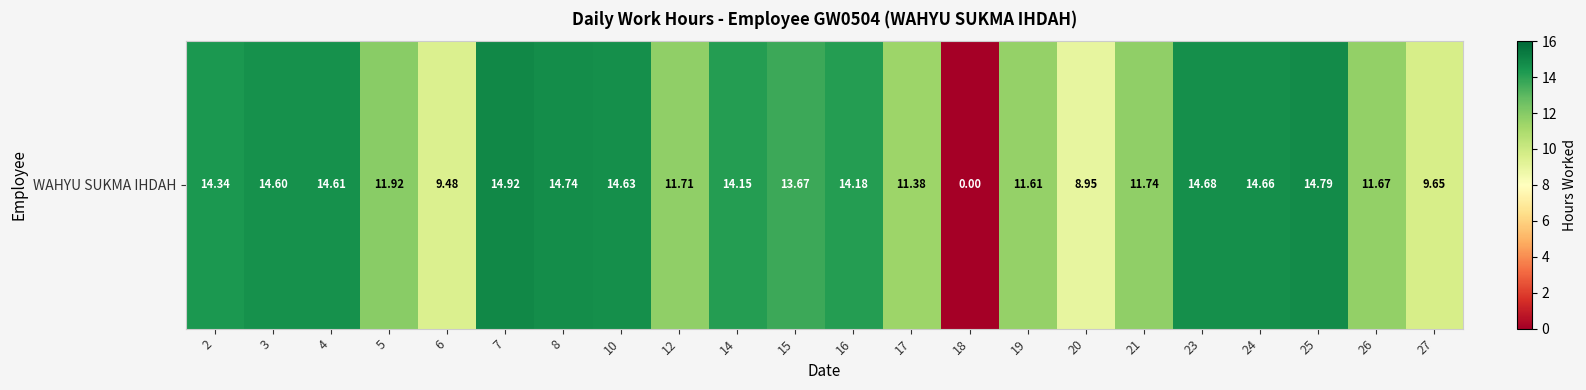

What is the maximum value shown in the chart?

14.9